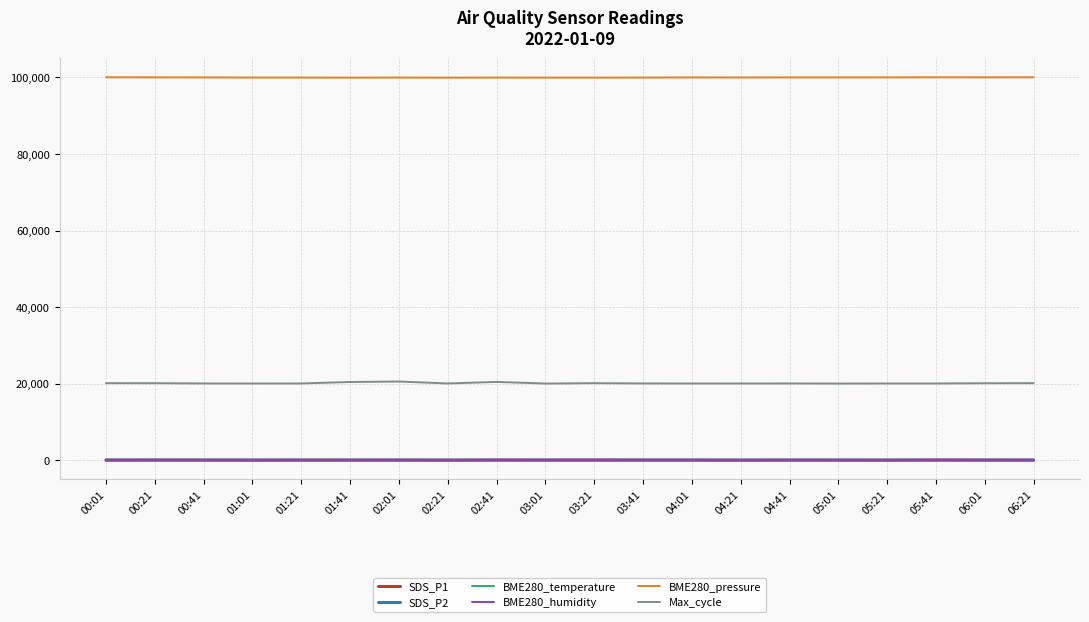

Which series has the largest total across all categories?

BME280_pressure